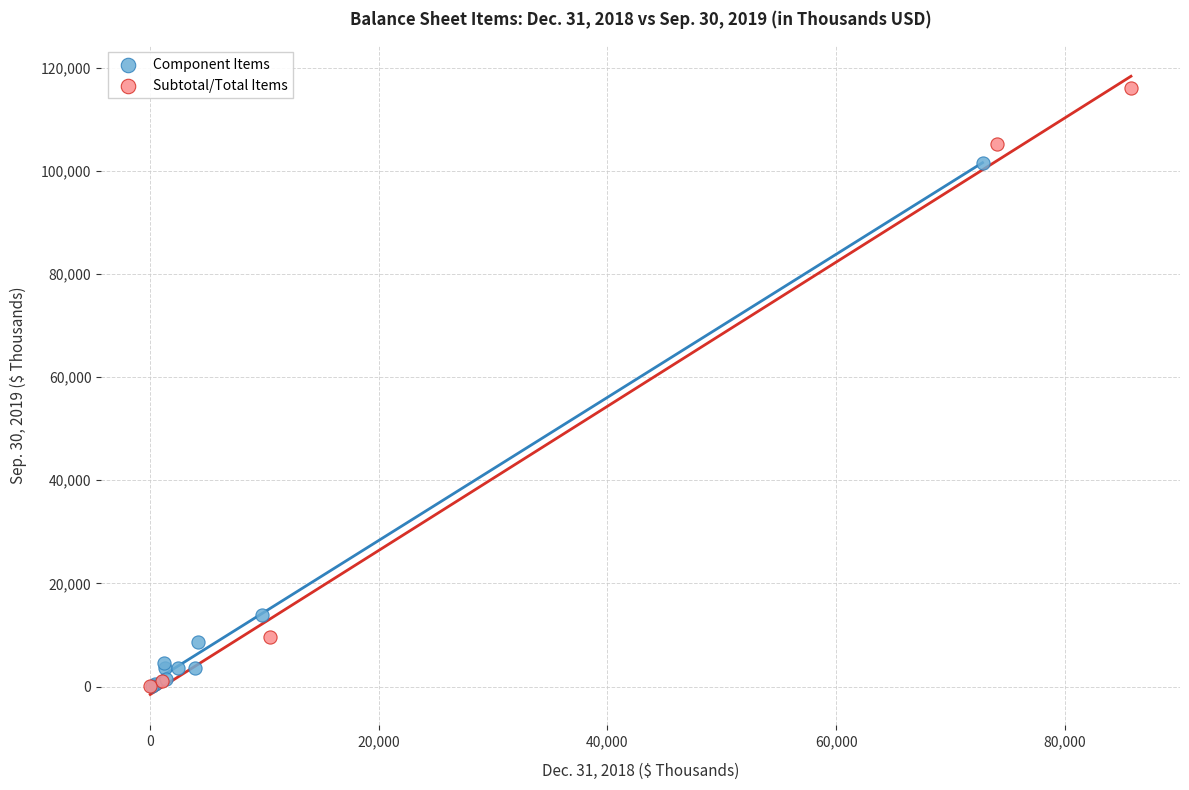

Which series reaches the maximum Y coordinate?

Subtotal/Total Items